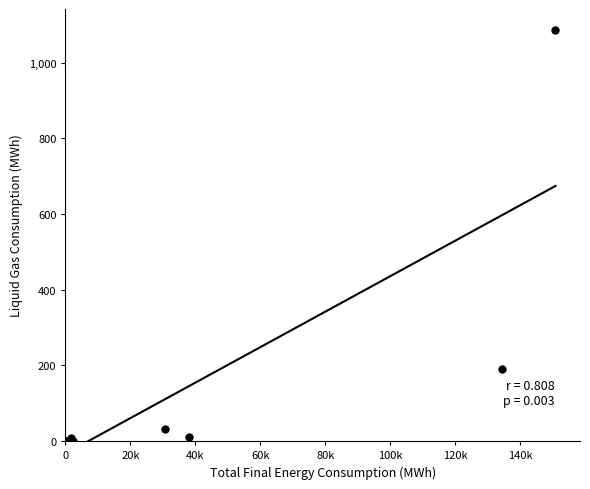

What Y value in the scatter plot is closest to 543?

190.3